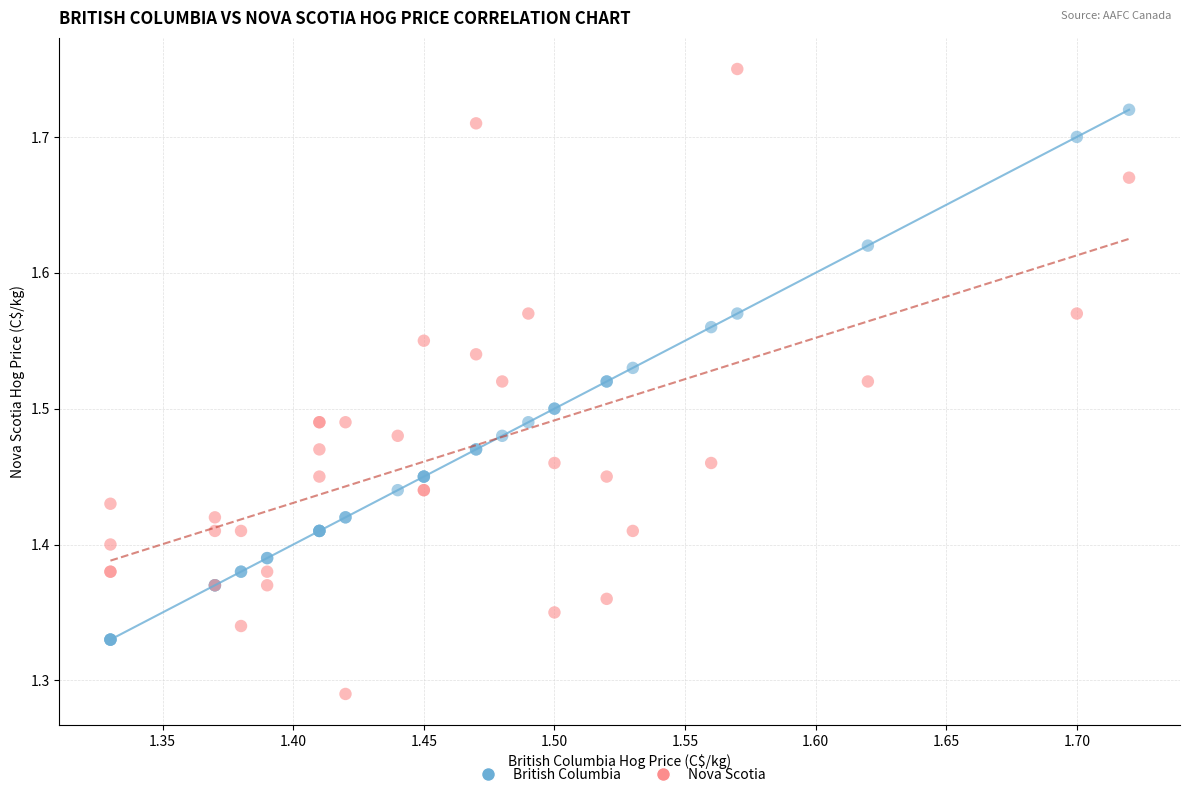

Which series contains the lowest Y value?

Nova Scotia